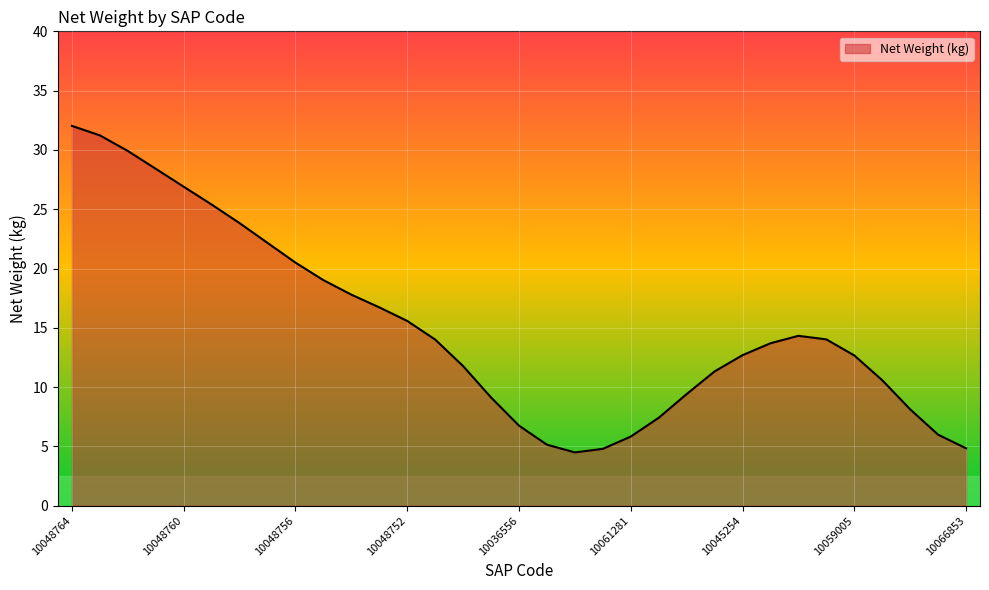

How many distinct data groups are displayed?

1